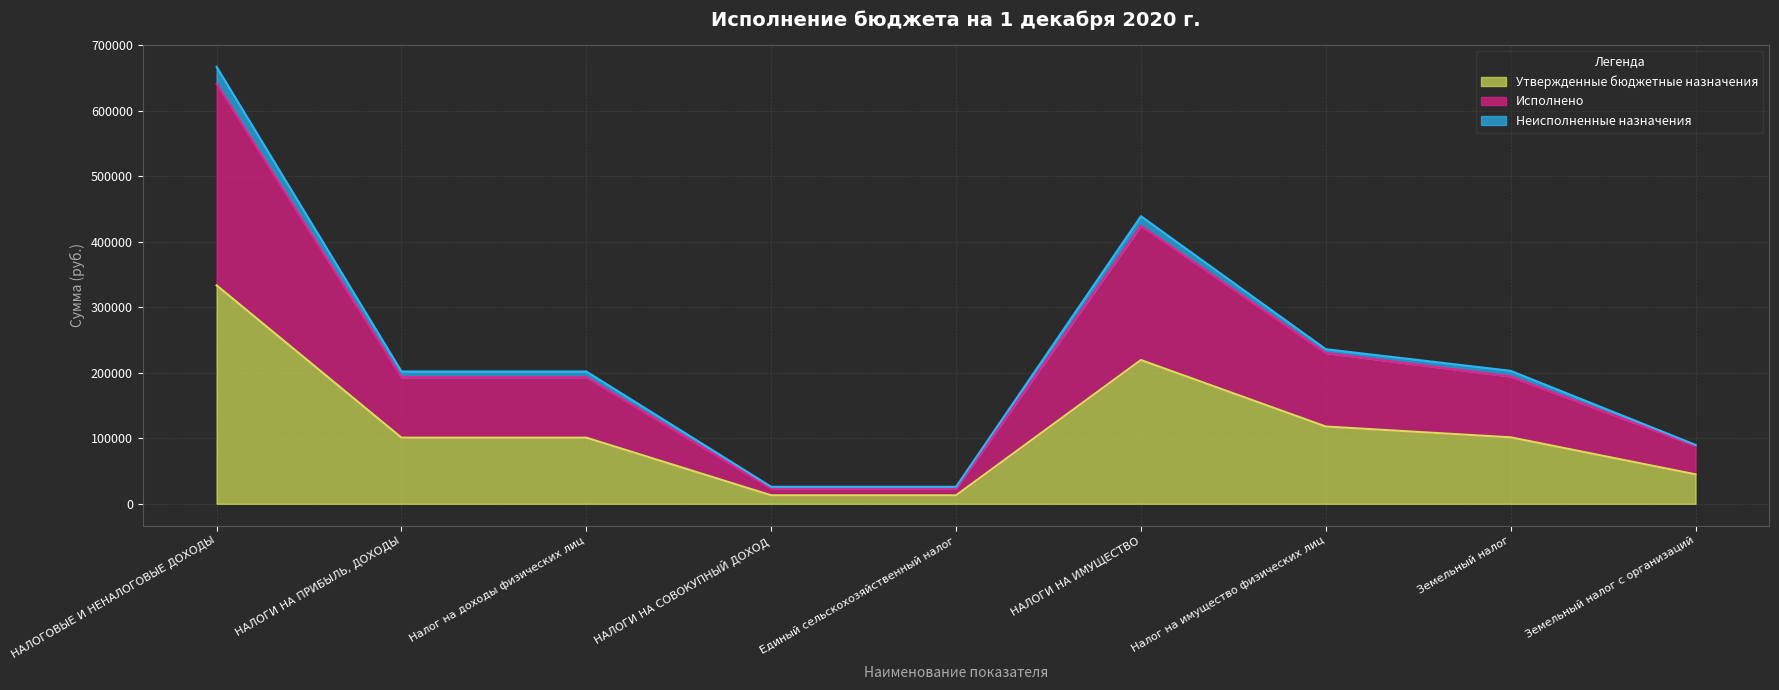

How many data points in Утвержденные бюджетные назначения are less than 101000?

3